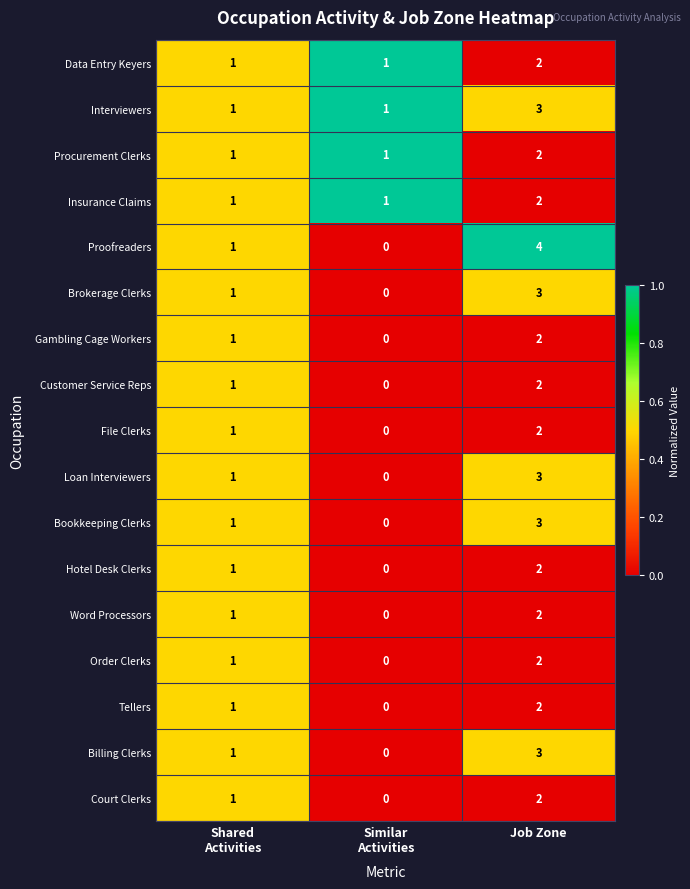

What is the sum of all Customer Service Reps values?

3